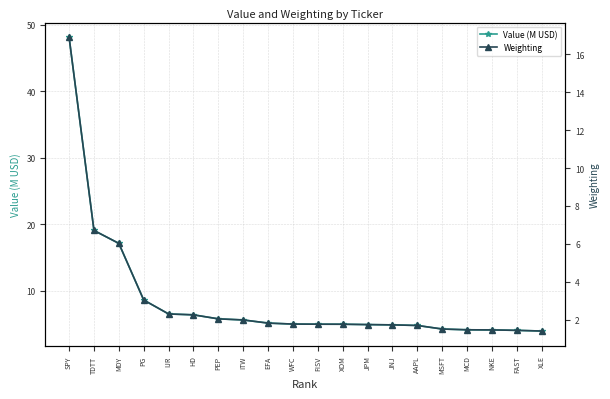

Reading left to right, extract all data points from this chart.

Value (M USD): 48.1	19.1	17.1	8.6	6.5	6.4	5.8	5.6	5.2	5.0	5.0	5.0	4.9	4.9	4.8	4.3	4.2	4.1	4.1	4.0
Weighting: 16.9	6.7	6.0	3.0	2.3	2.3	2.0	2.0	1.8	1.8	1.8	1.8	1.7	1.7	1.7	1.5	1.5	1.5	1.4	1.4